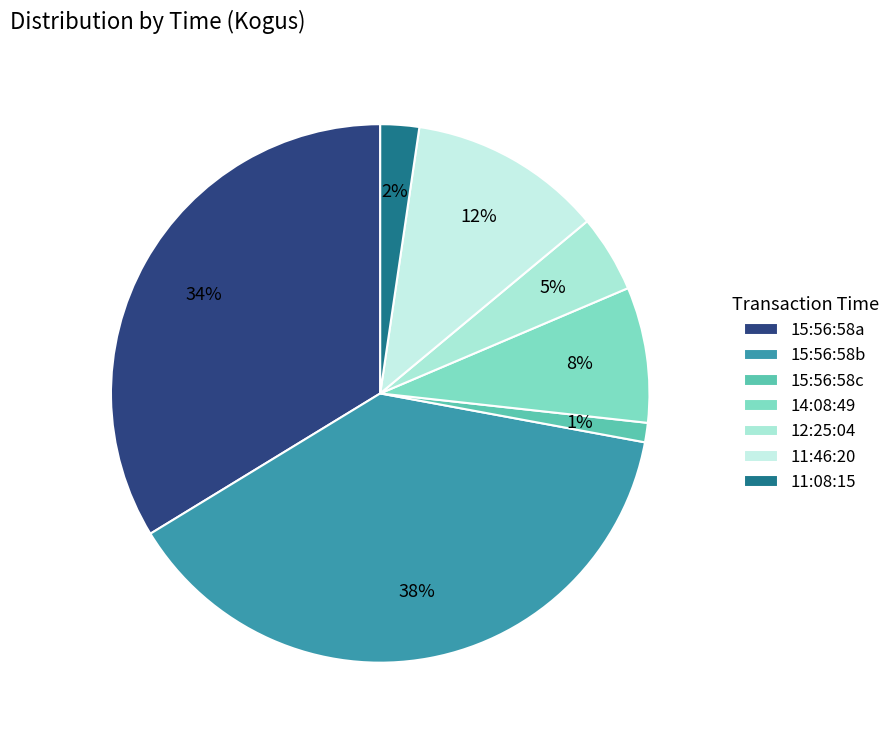

To the nearest percent, what is the difference between the largest and smallest slice percentages?

37%